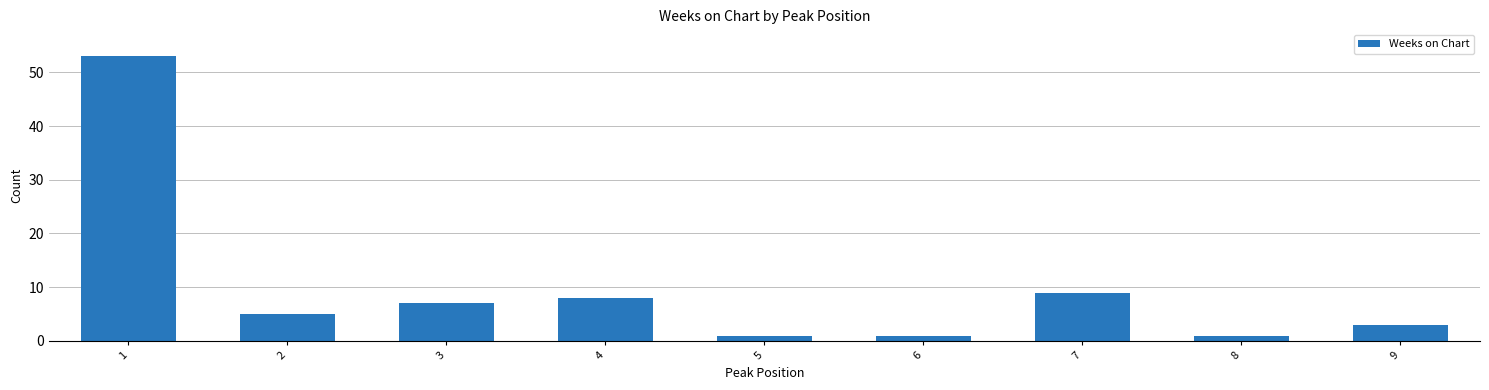

What is the sum of the values at 5 and 1?

54